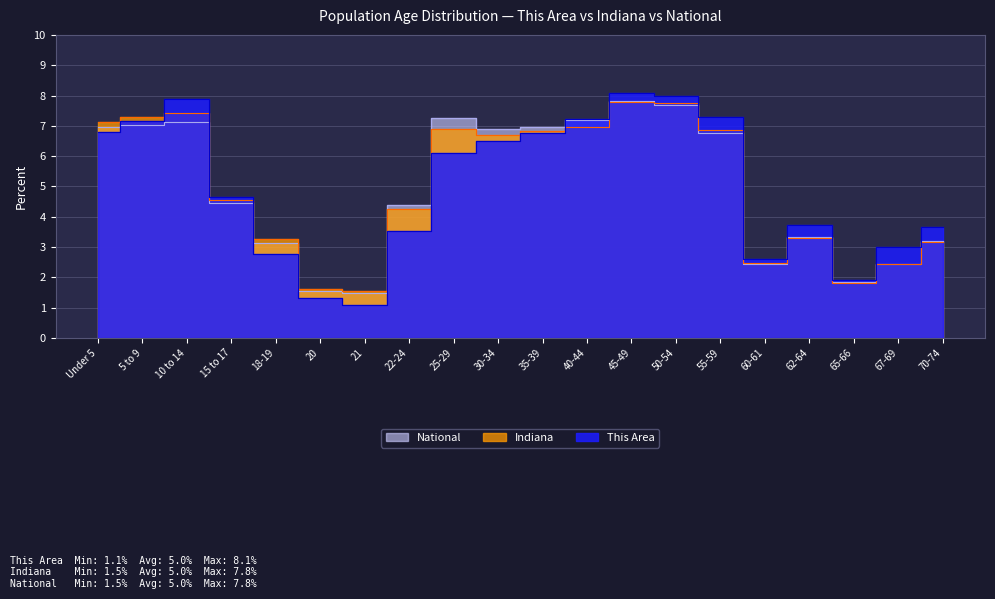

How many lines are shown in the chart?

3